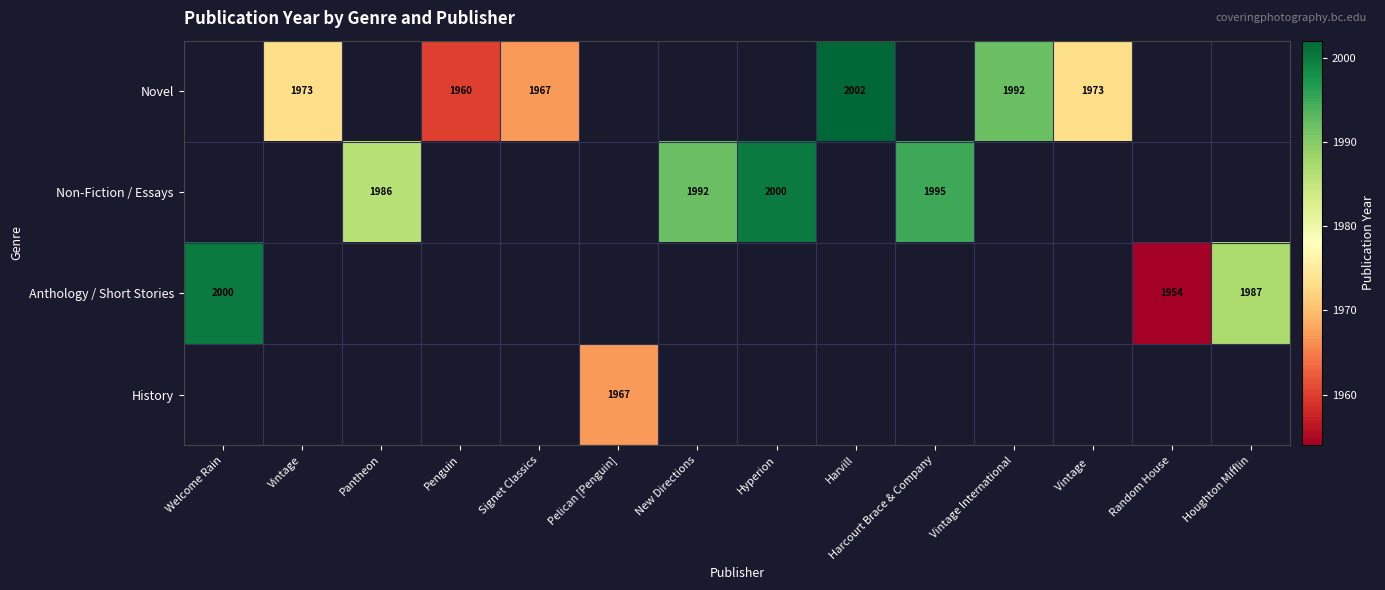

The Novel series shows 2667 at Signet Classics. True or false?

False